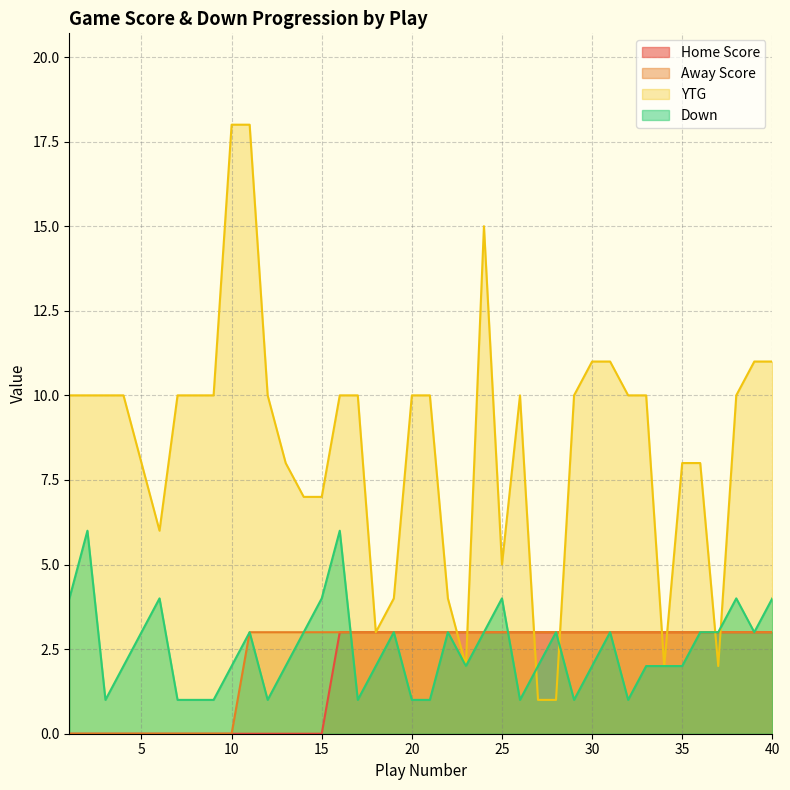

Rank the series at 39 from highest to lowest value.

YTG, Home Score, Away Score, Down